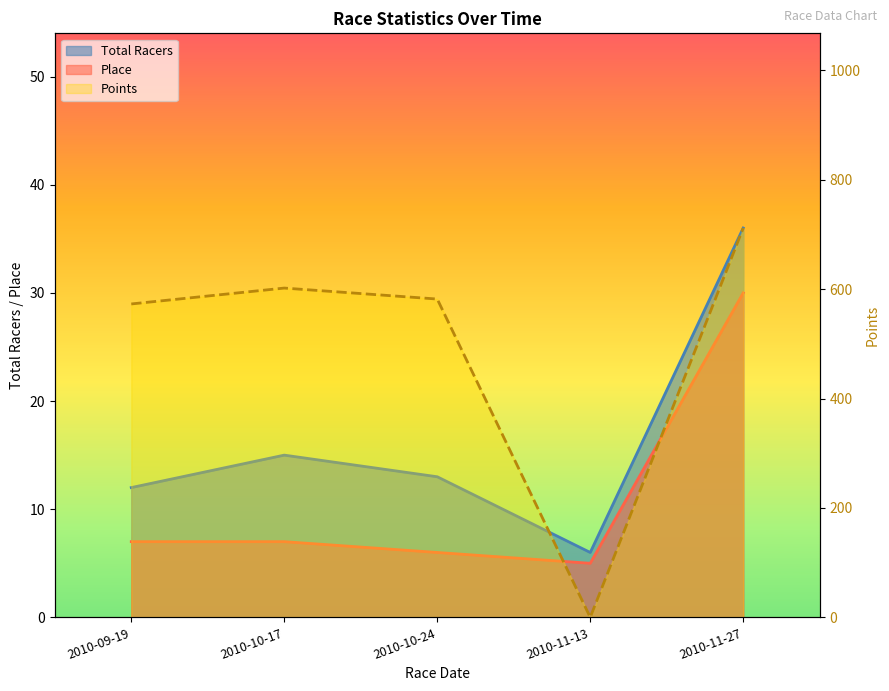

What is the lowest value of the Total Racers series?

6.0